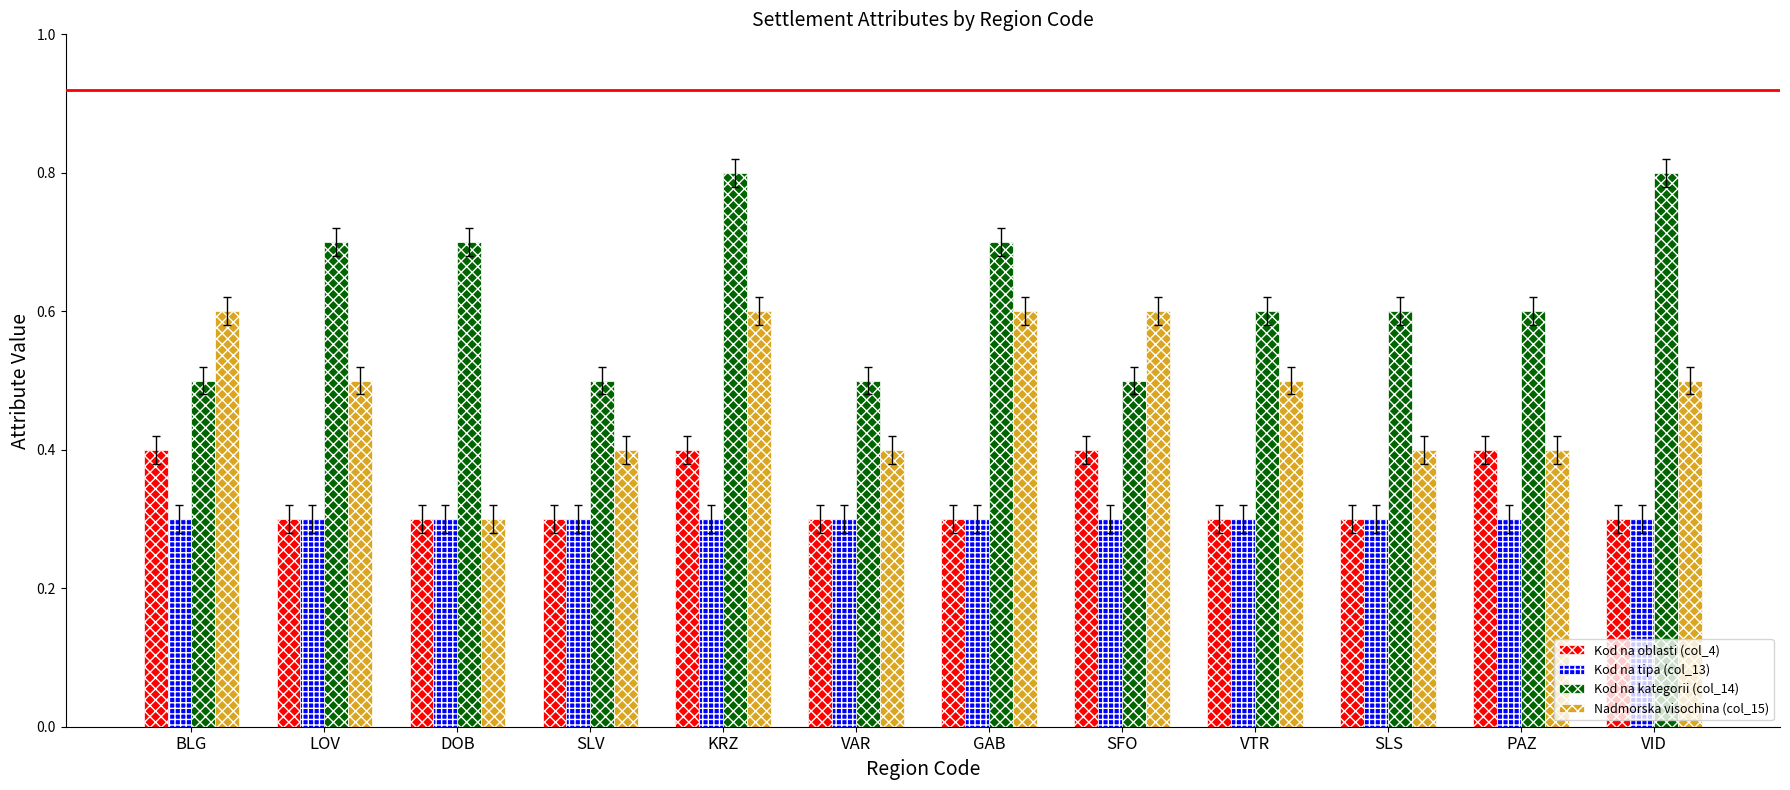

The Kod na tipa (col_13) series shows 0.3 at SFO. True or false?

True